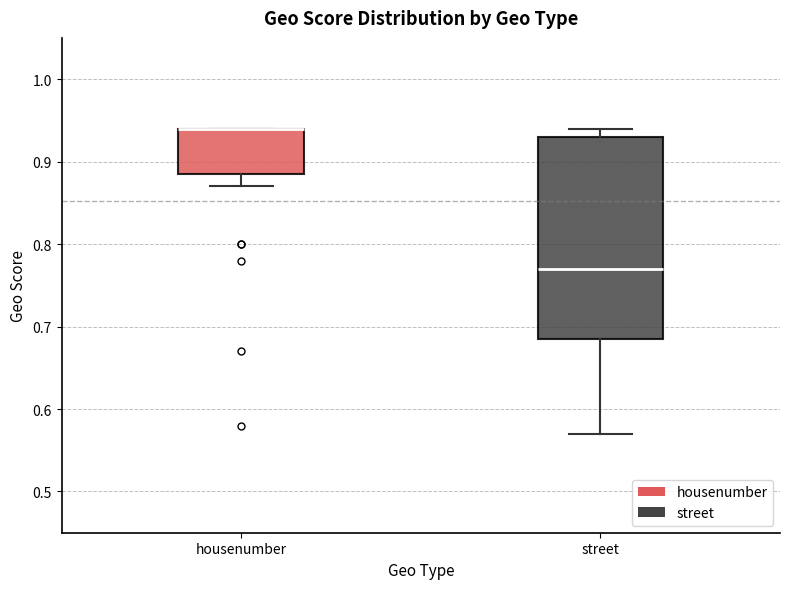

Where does the lower whisker of the box for street end on the y-axis? The values are not printed on the chart, so give them approximately, as read against the axis.

0.57